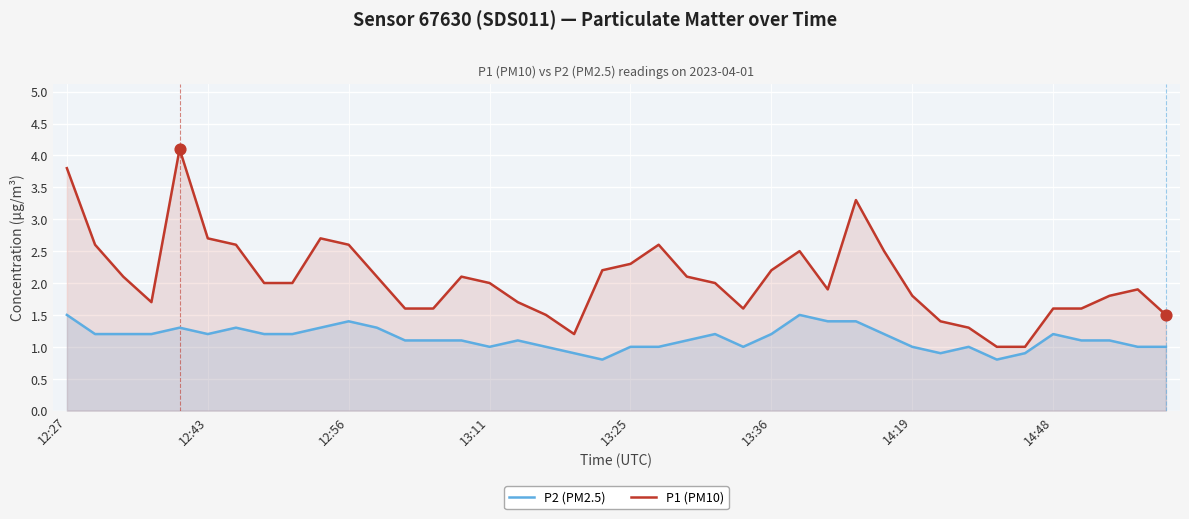

Which series has the largest total across all categories?

P1 (PM10)